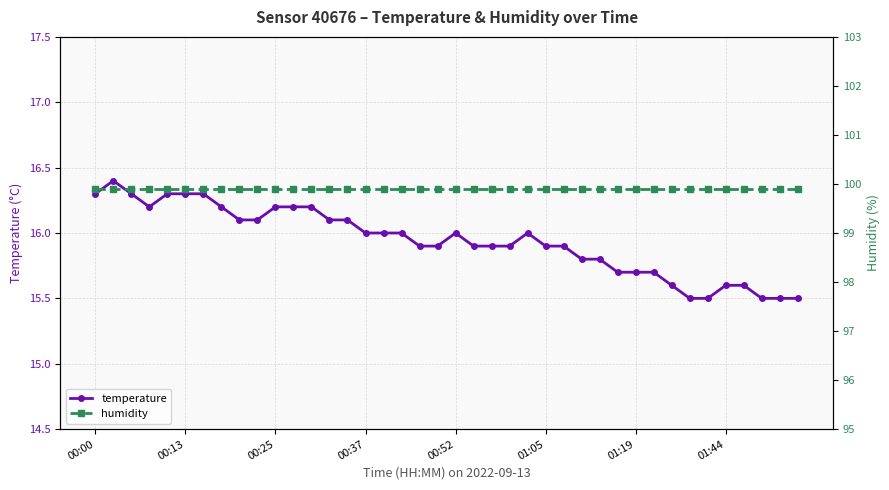

At 39, list the series in order from smallest to largest.

temperature, humidity